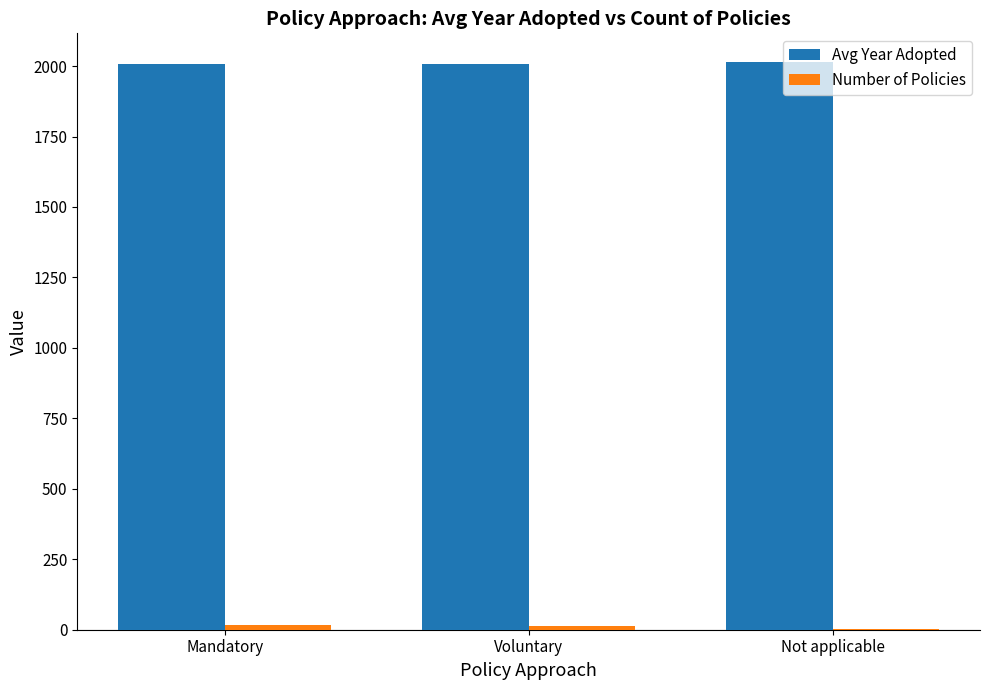

What is the maximum value shown in the chart?

2015.3